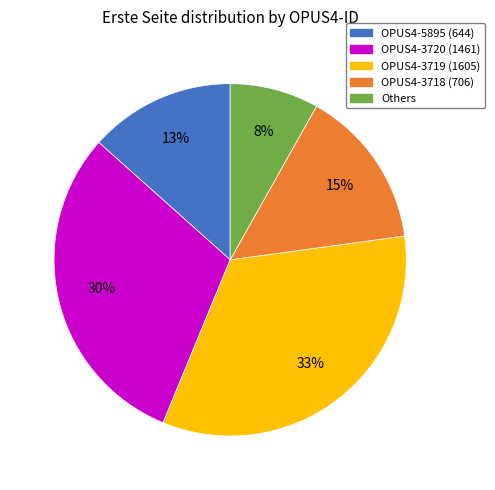

Is there a majority slice in this chart?

No